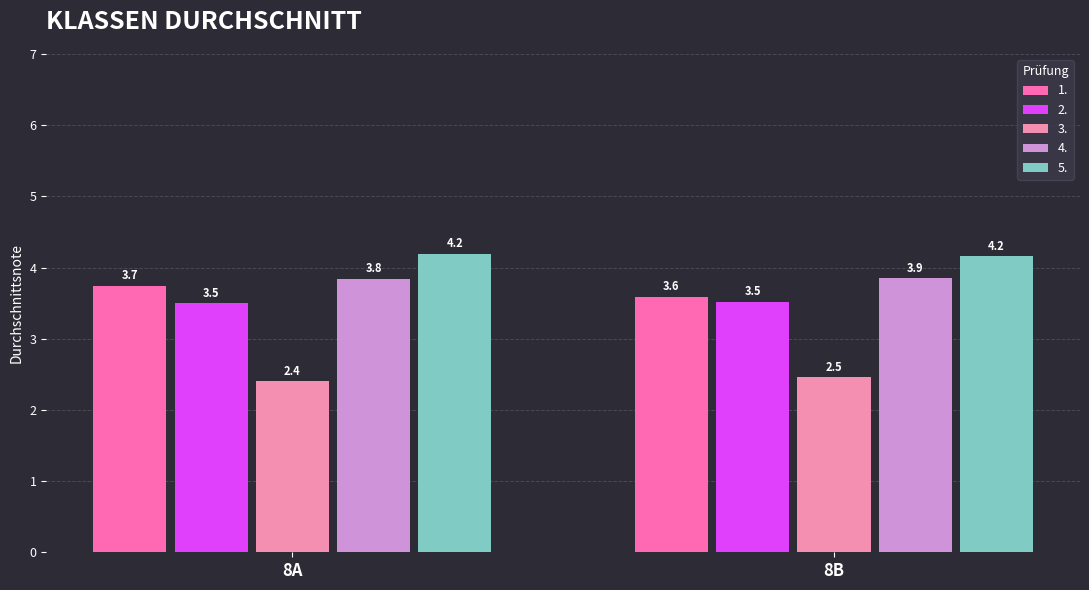

How many bars are there in total?

10